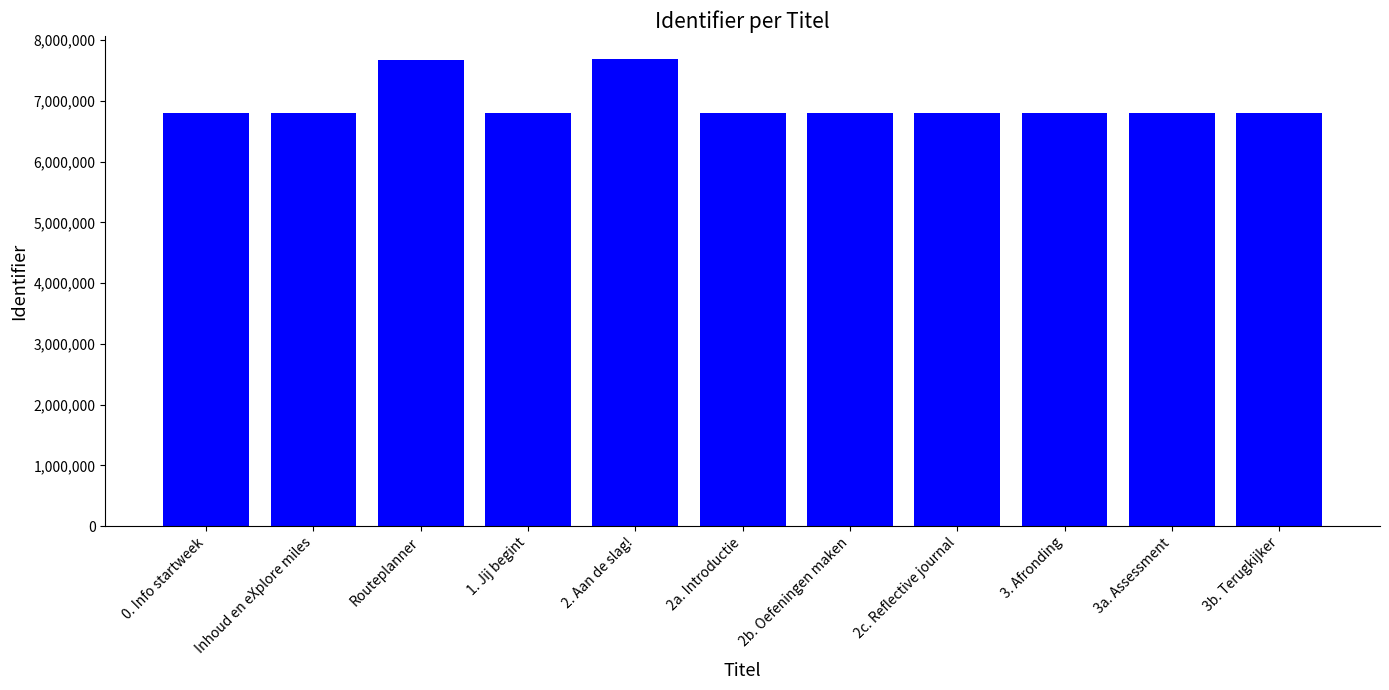

What is the change in value from 0. Info startweek to 2. Aan de slag!?

+882488